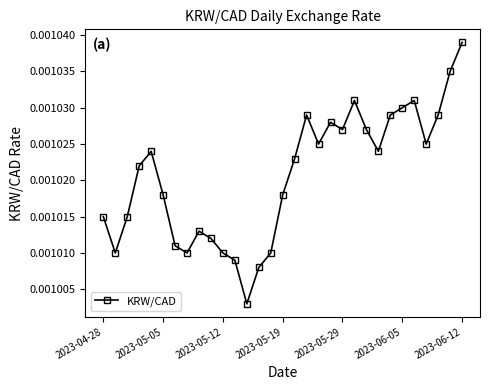

True or false: the data has more than 1 interior local peaks.

True